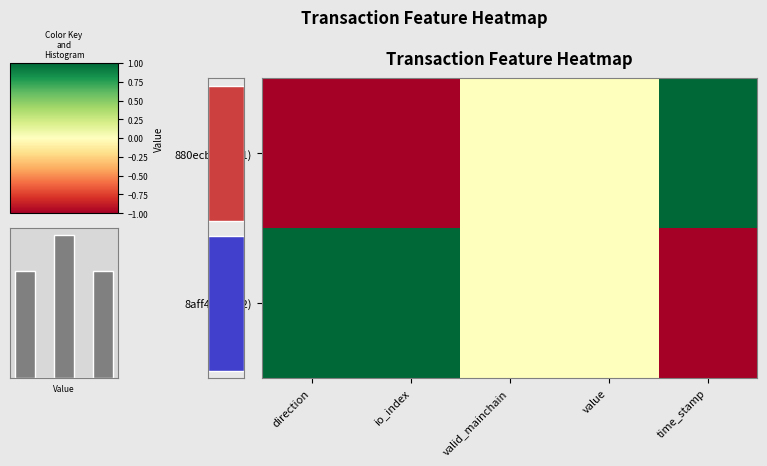

At which category does the chart reach its peak across all series?

time_stamp